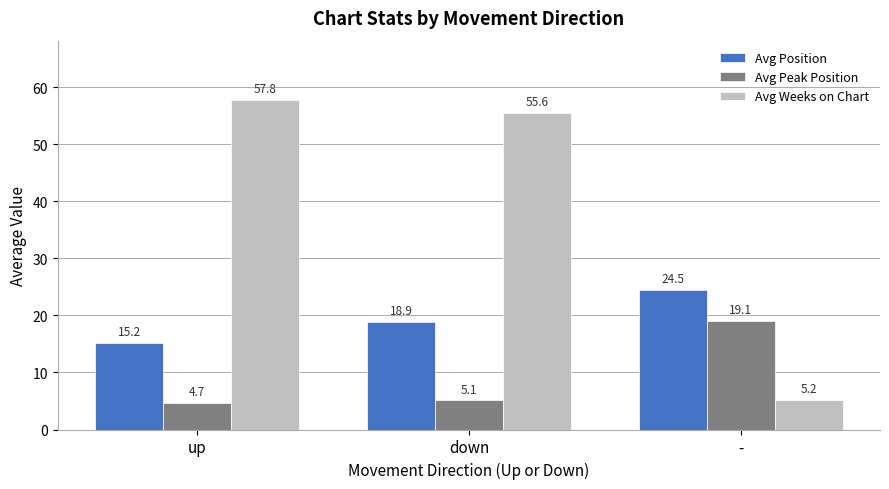

How many series are shown in this chart?

3